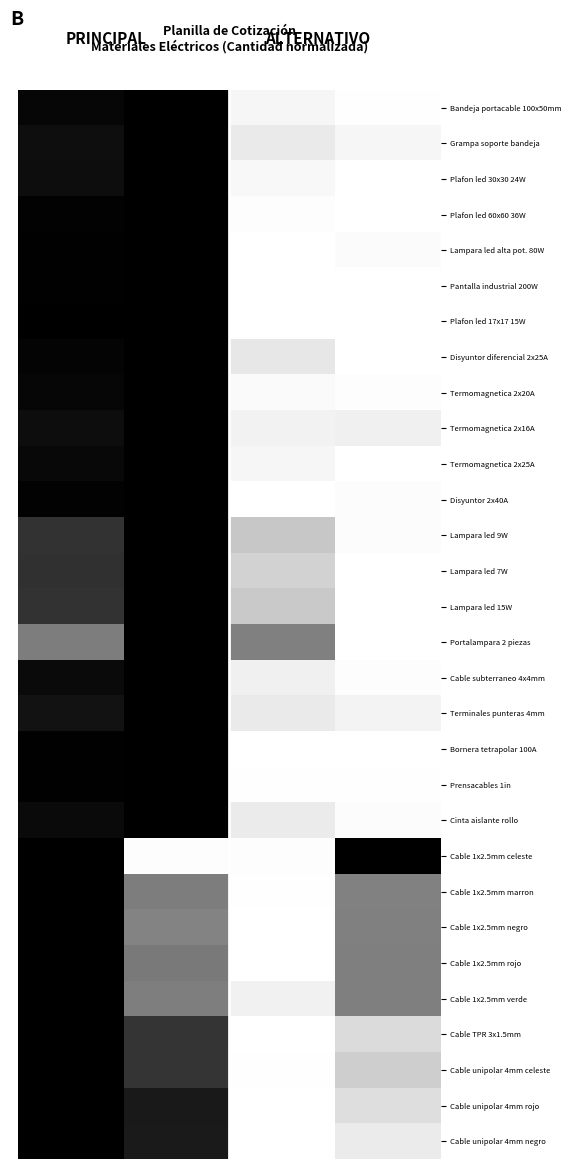

At how many categories does at least one series exceed 0?

12